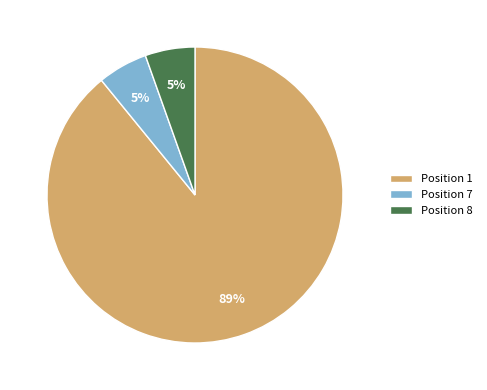

How many segments does this pie chart have?

3